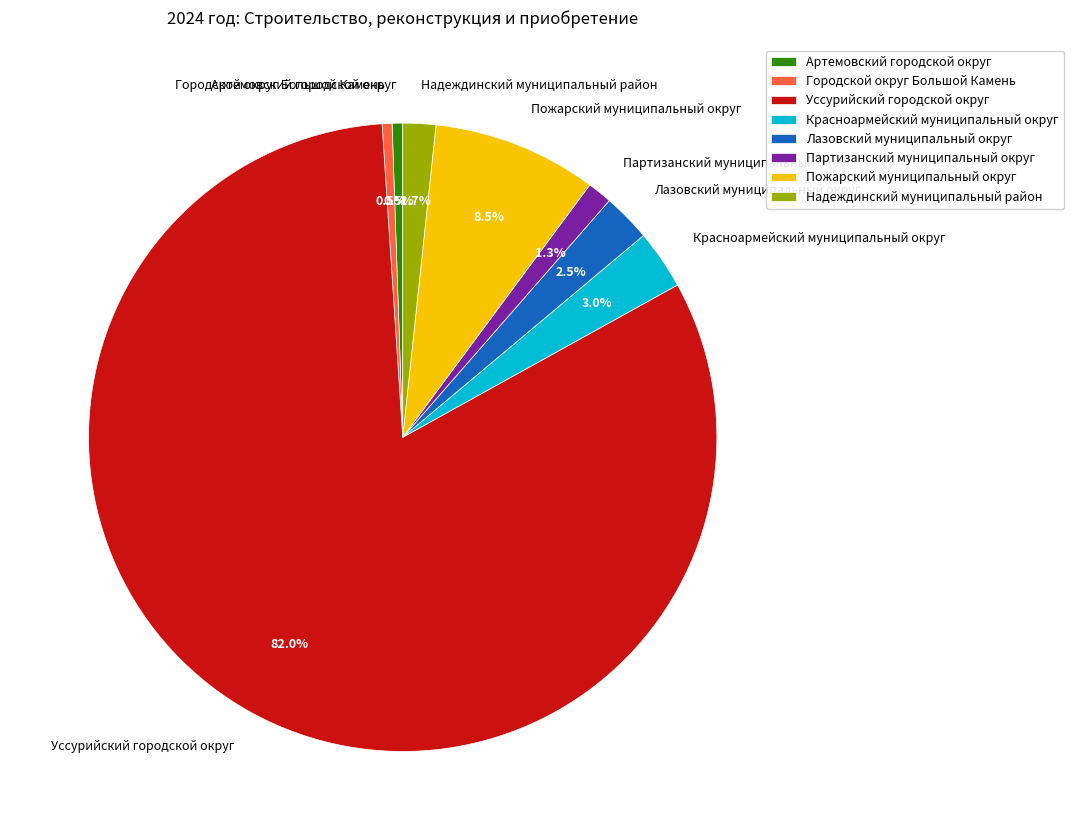

What percentage is the Красноармейский муниципальный округ slice, to the nearest percent?

3%